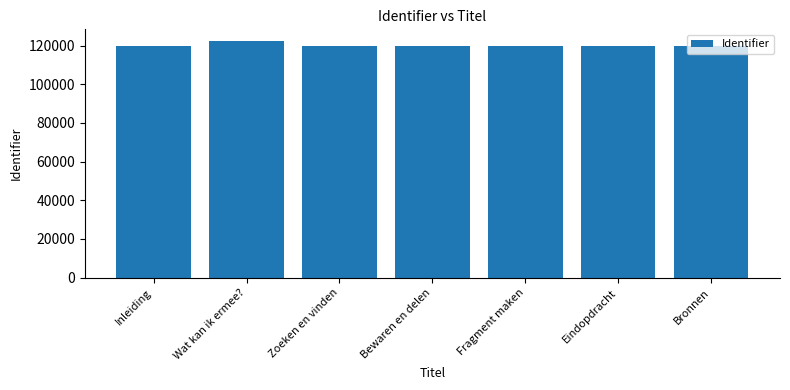

What is the label of the 2nd bar from the right?

Eindopdracht